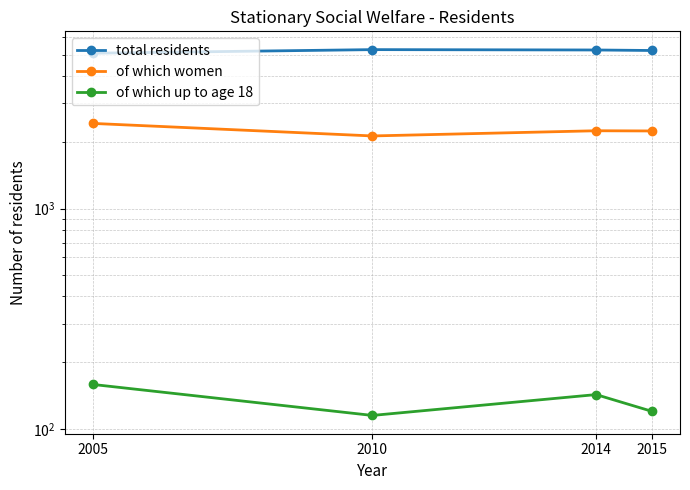

What value does the total residents series have at 2014, to the nearest 5?

5245